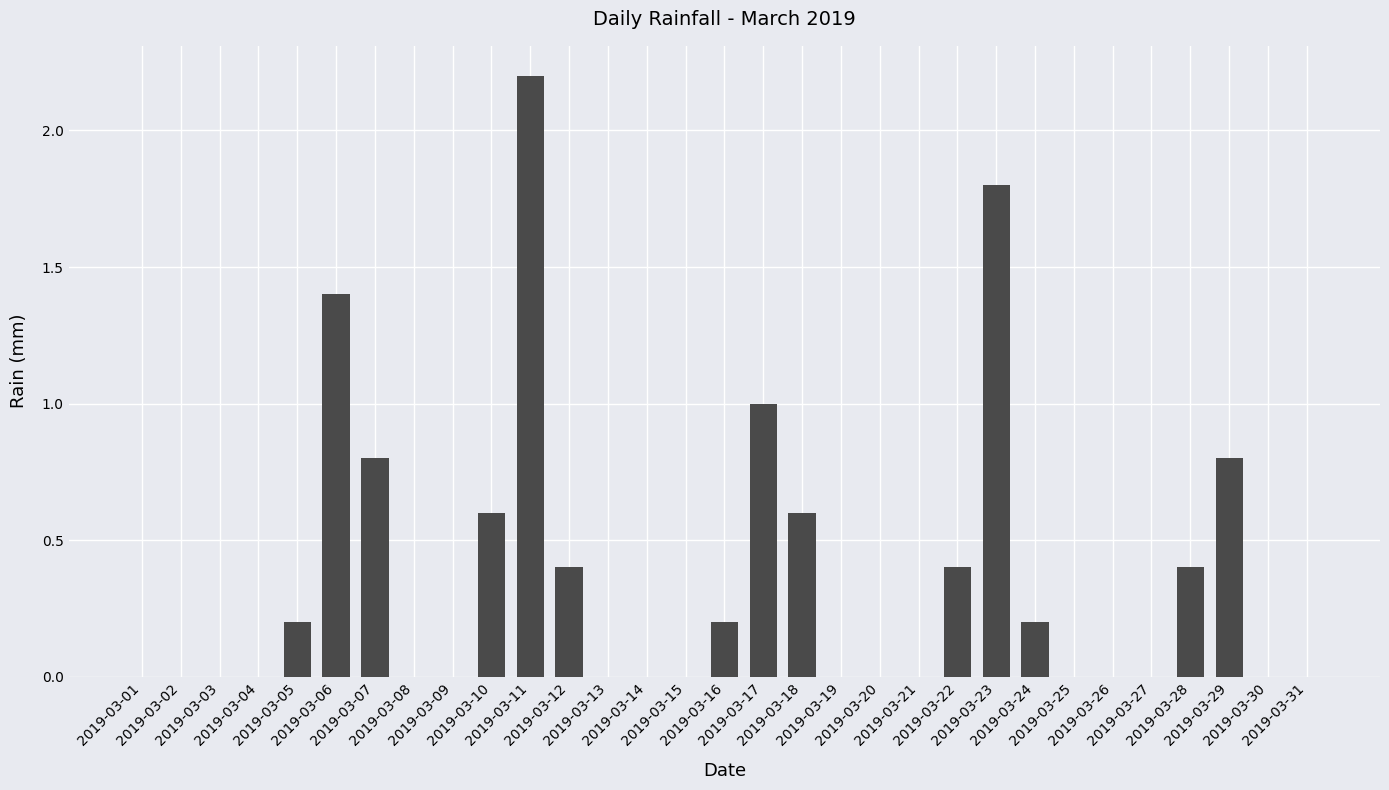

What is the sum of all values?

11.0